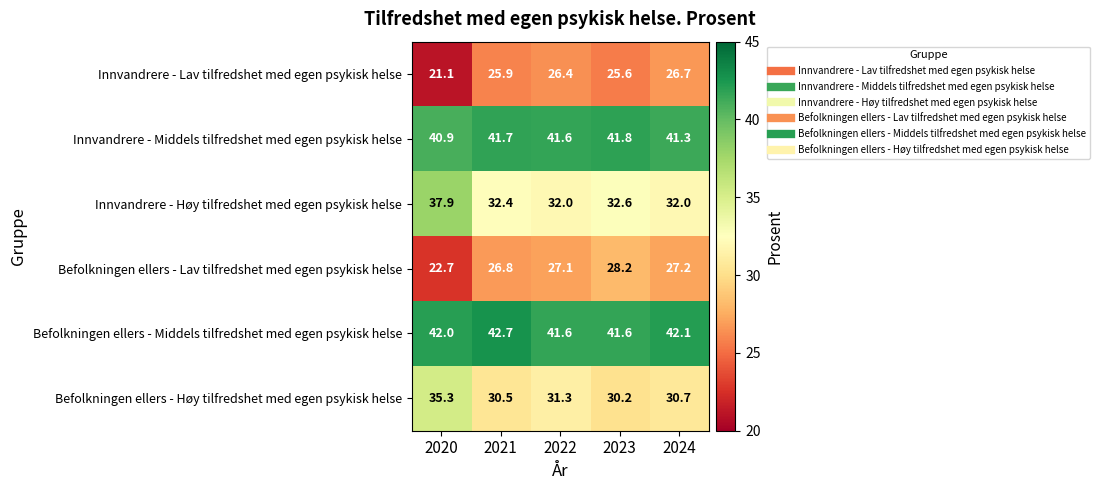

Which series has the largest range (max minus min)?

Innvandrere - Høy tilfredshet med egen psykisk helse